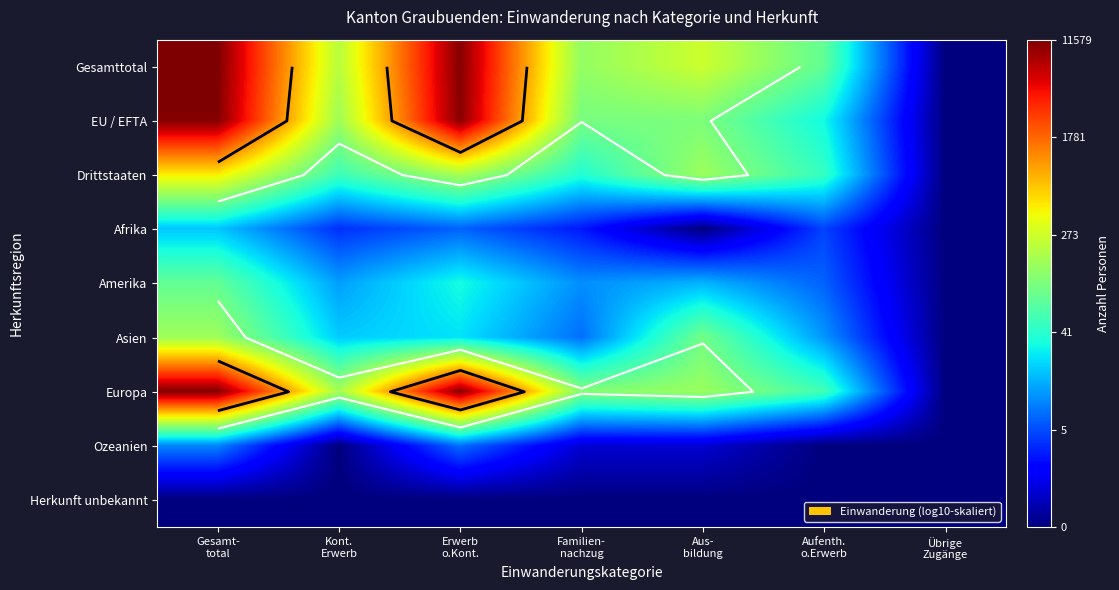

Rank the series by their maximum value, from lowest to highest.

Herkunft unbekannt, Ozeanien, Afrika, Amerika, Asien, Drittstaaten, EU / EFTA, Europa, Gesamttotal